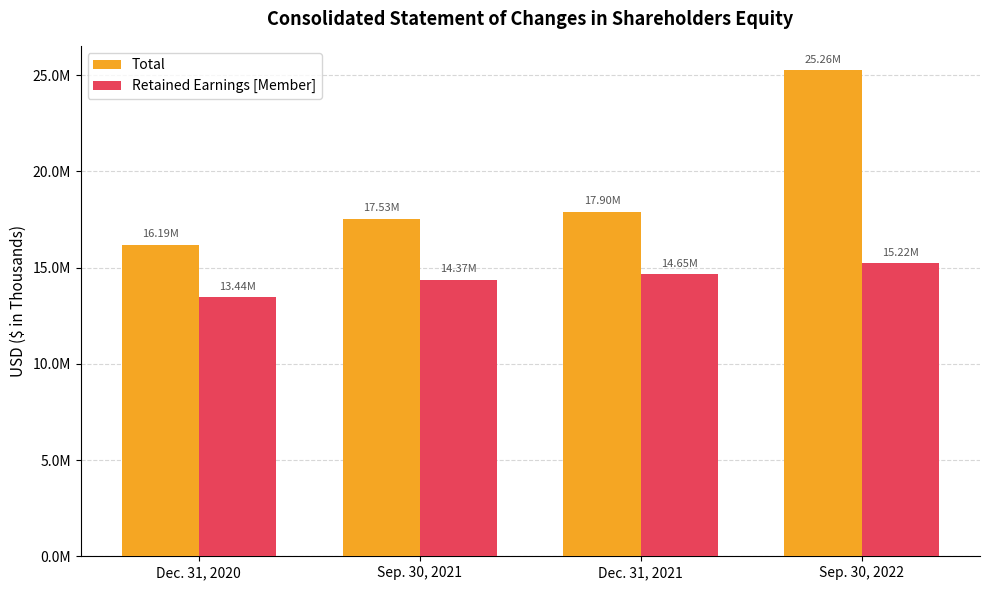

What are all the series names shown in the legend?

Total, Retained Earnings [Member]